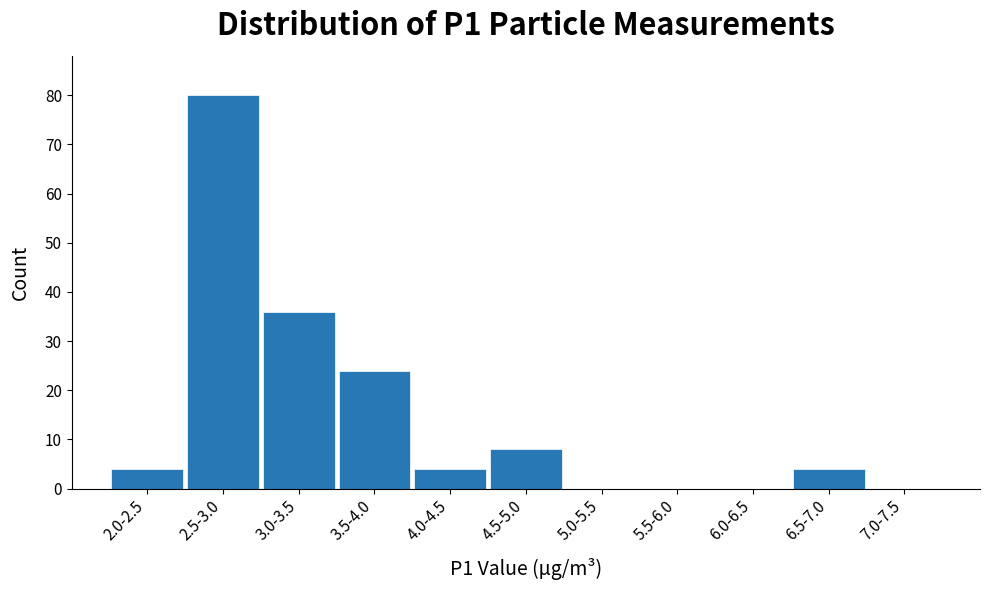

Reading left to right, what are all the values shown in this chart?

2.0-2.5=4	2.5-3.0=80	3.0-3.5=36	3.5-4.0=24	4.0-4.5=4	4.5-5.0=8	5.0-5.5=0	5.5-6.0=0	6.0-6.5=0	6.5-7.0=4	7.0-7.5=0